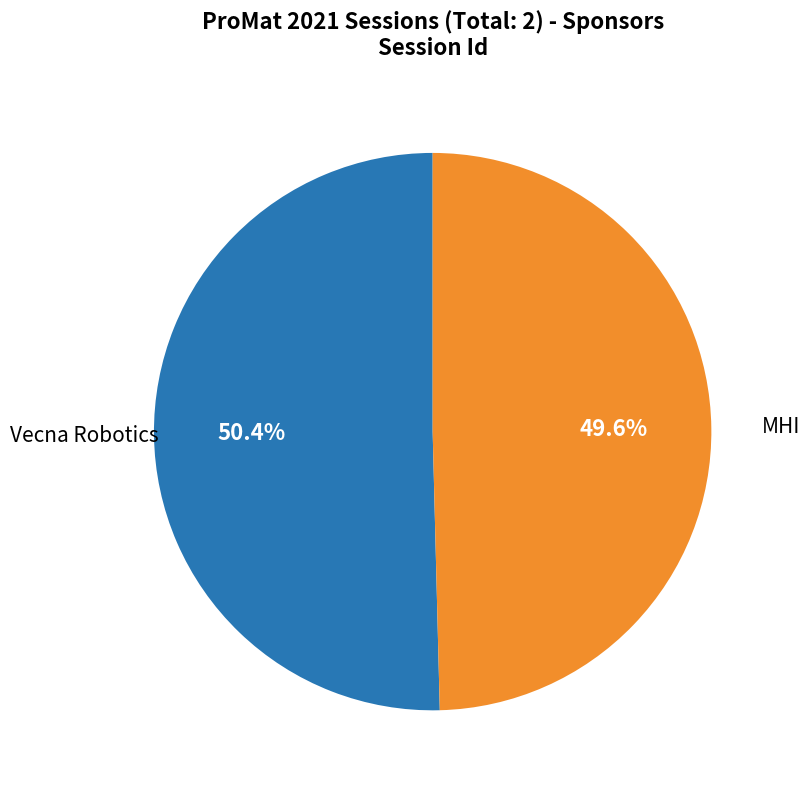

Does any single category account for the majority?

Yes